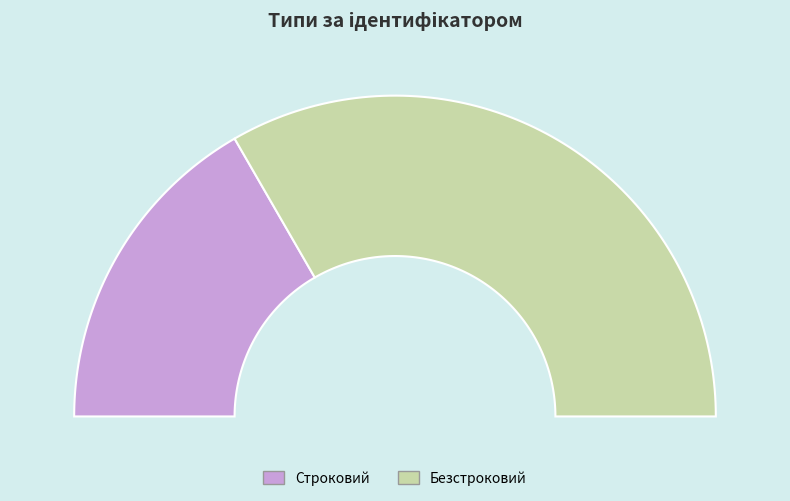

What percentage is the Безстроковий slice, to the nearest percent?

67%